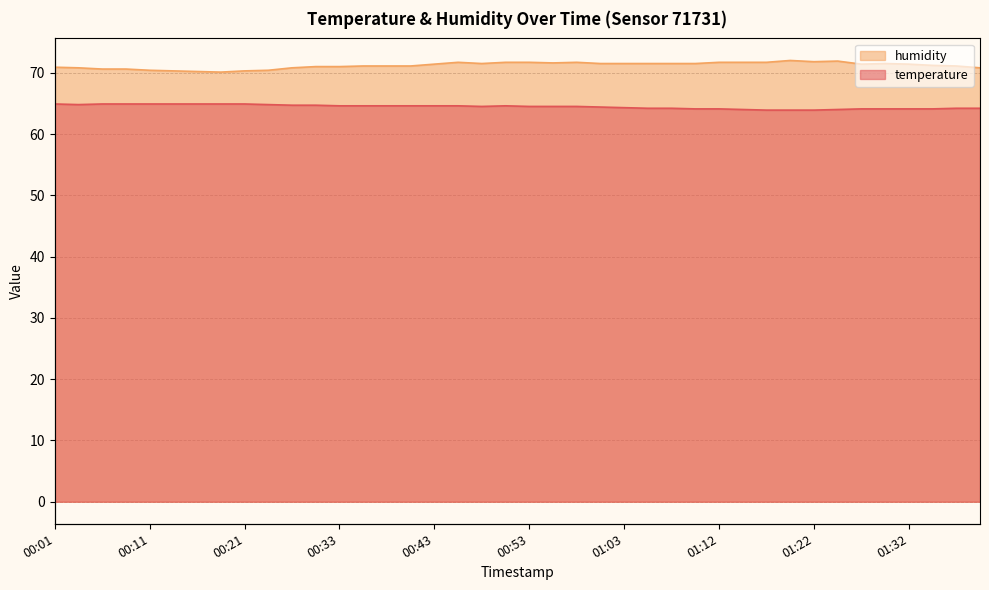

How many data points does each series have?

40